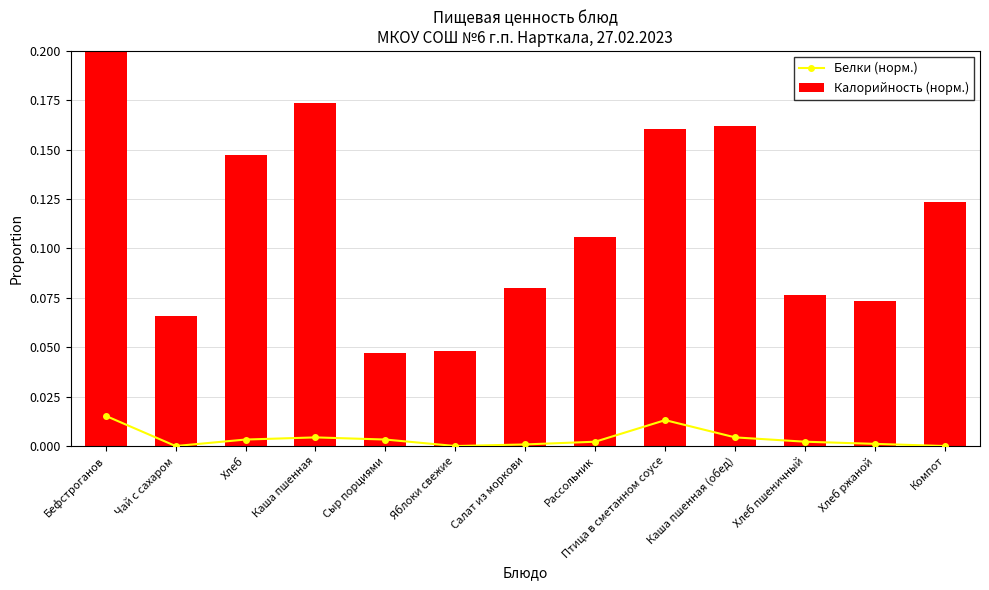

At which category does the chart reach its minimum across all series?

Чай с сахаром